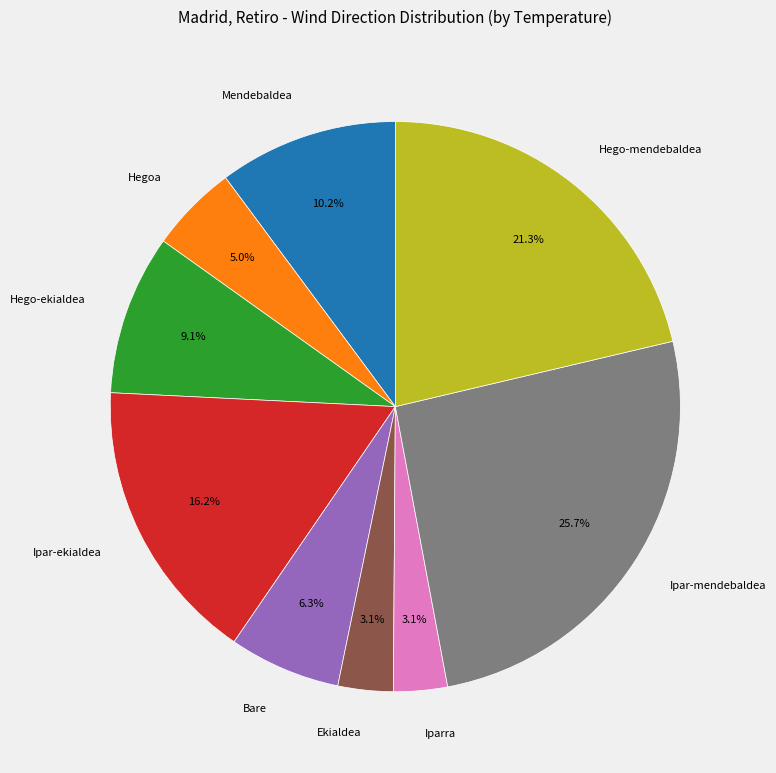

How many segments does this pie chart have?

9